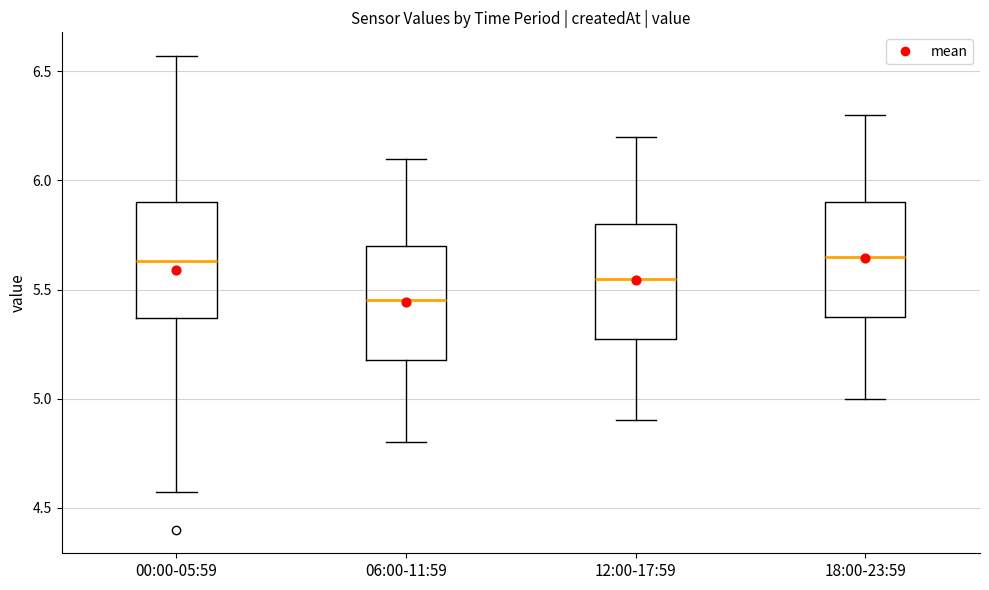

Reading left to right, read every box against the y-axis: the position of its median line, the range the box covers, and the ends of its whiskers. The values are not printed on the chart, so give them approximately, as read against the axis.

00:00-05:59: median 5.65, box 5.35 to 5.90, whiskers 4.55 to 6.55
06:00-11:59: median 5.45, box 5.20 to 5.70, whiskers 4.80 to 6.10
12:00-17:59: median 5.55, box 5.30 to 5.80, whiskers 4.90 to 6.20
18:00-23:59: median 5.65, box 5.40 to 5.90, whiskers 5.00 to 6.30